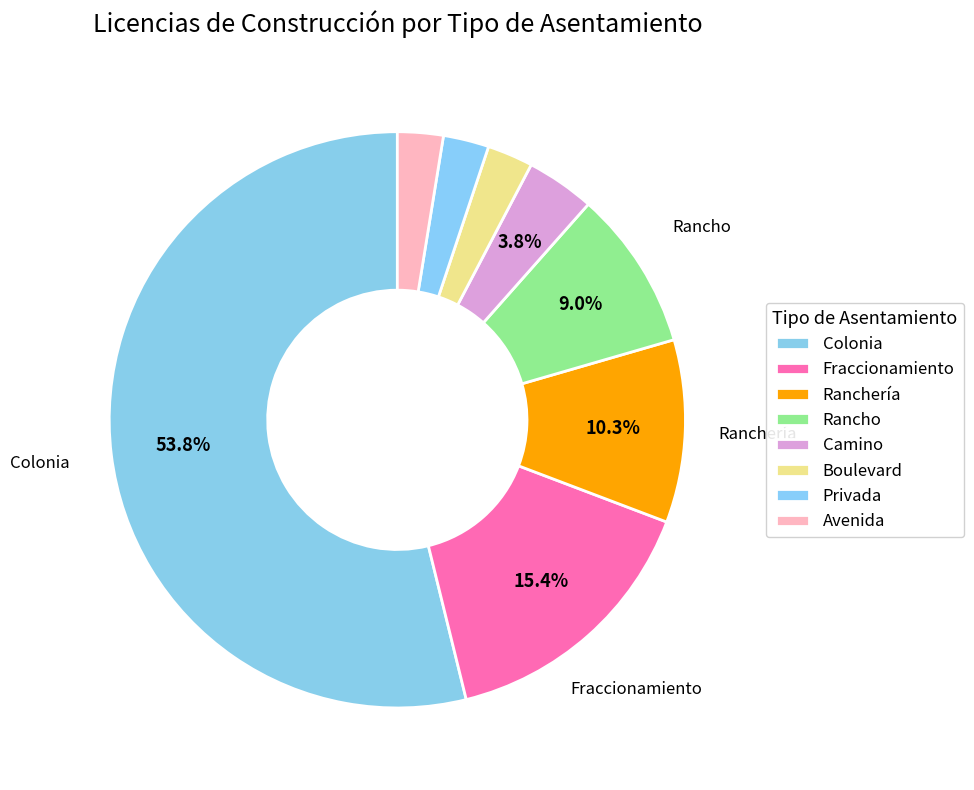

True or false: Fraccionamiento accounts for 15% of the total.

True